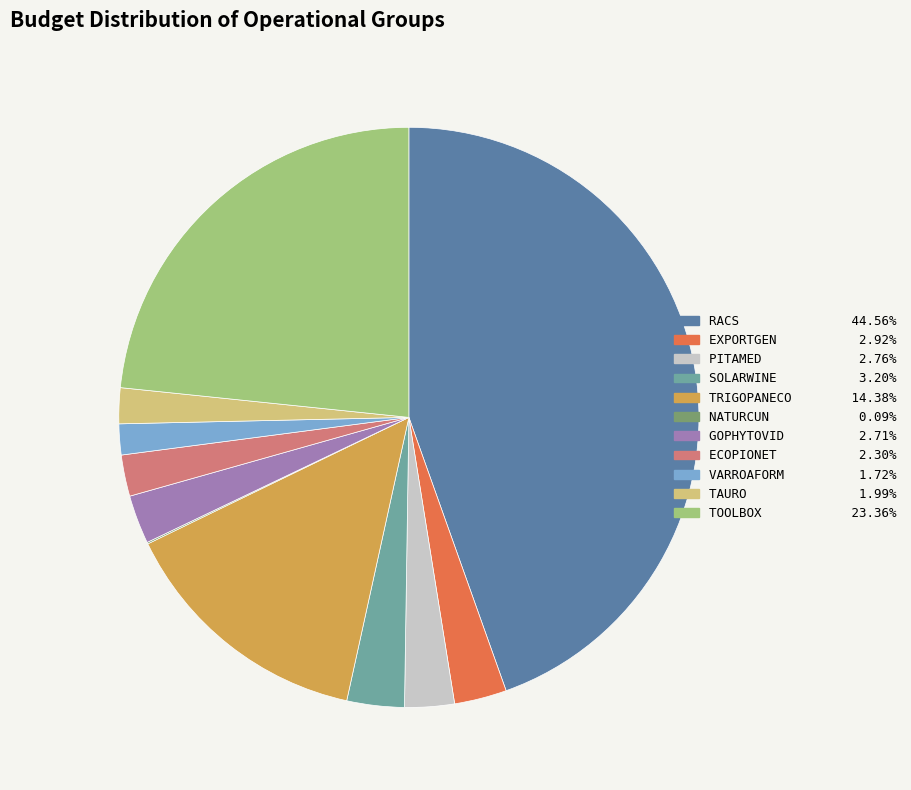

Is it true that TAURO is 2% of the pie?

True